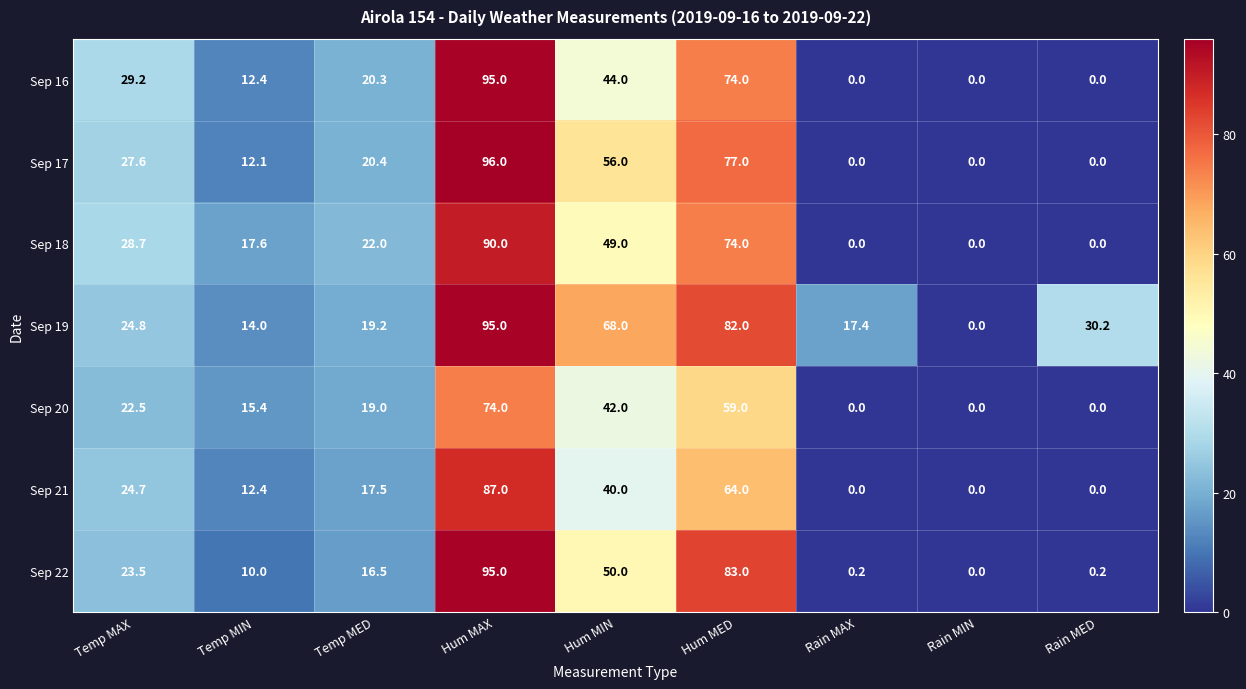

How many data points does each series have?

9